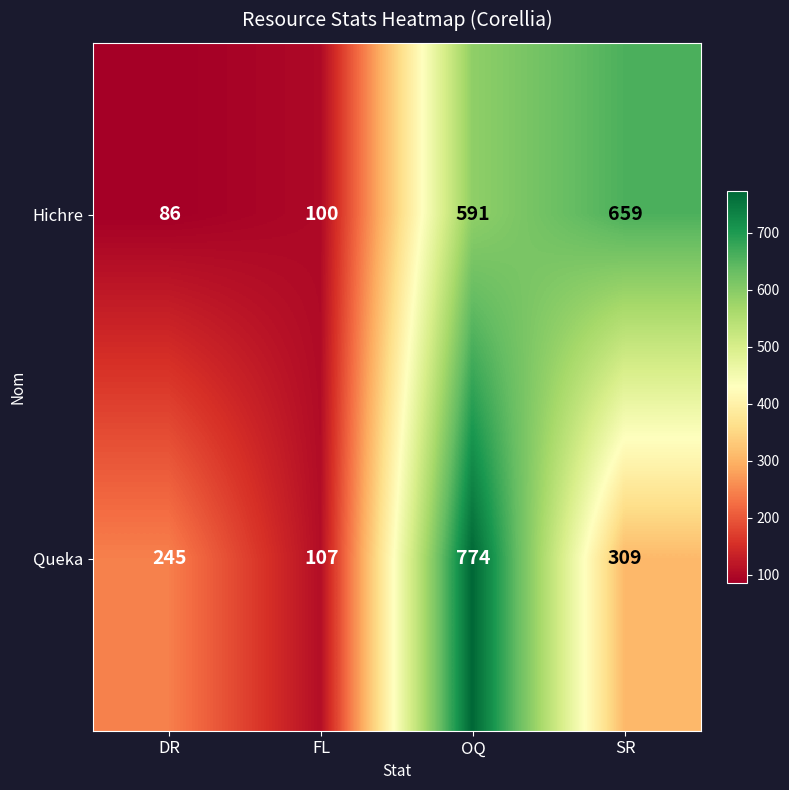

What is the smallest value displayed?

86